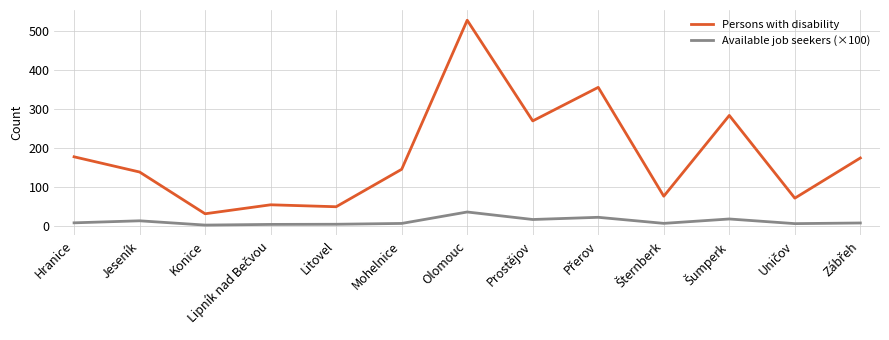

What is the approximate value of Persons with disability at Jeseník?

138.0